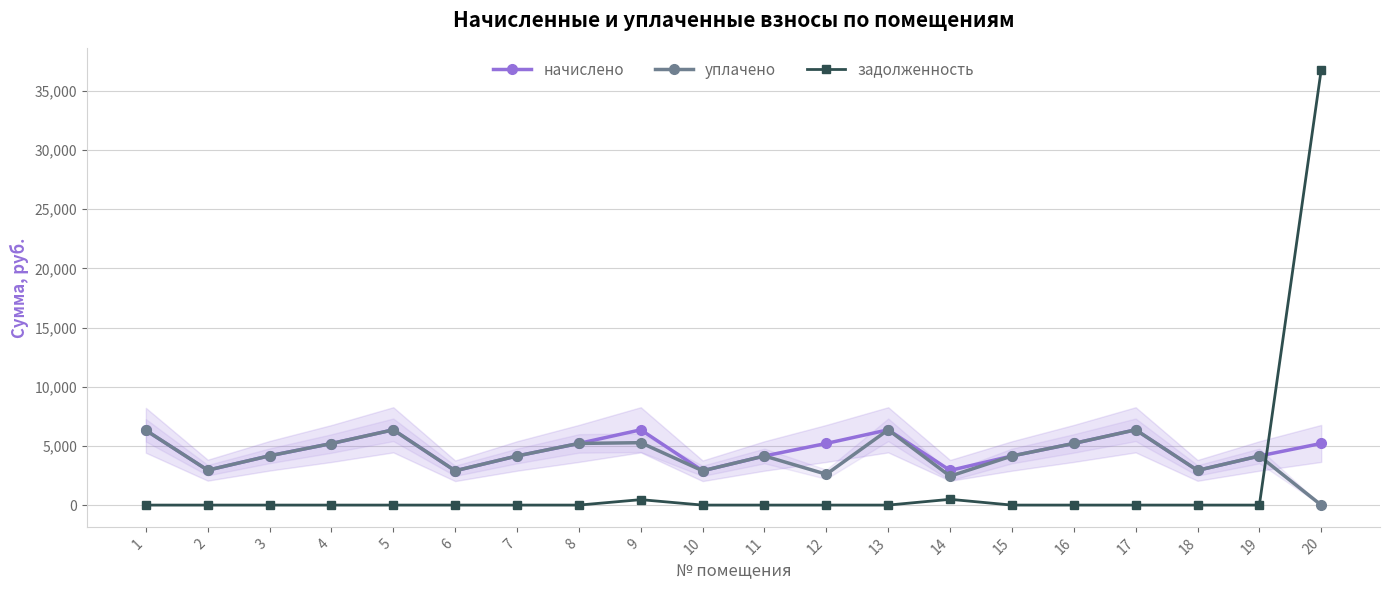

What is the highest value of the начислено series?

6359.0